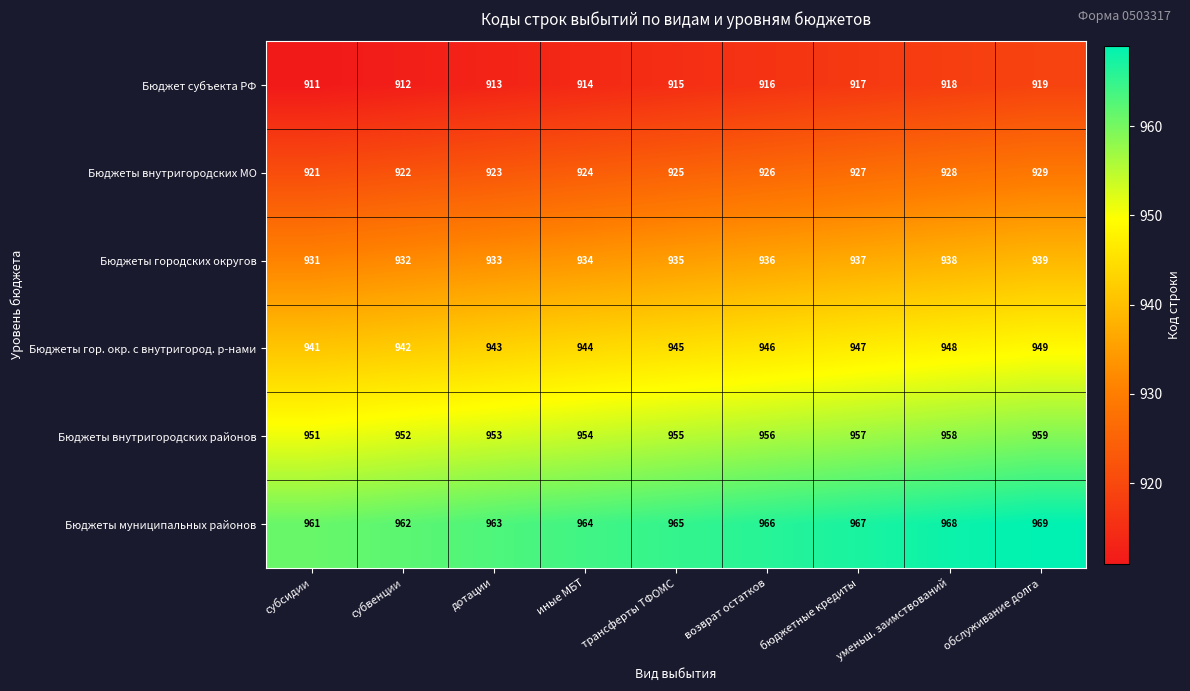

What is the spread (max minus min) of values at трансферты ТФОМС?

50